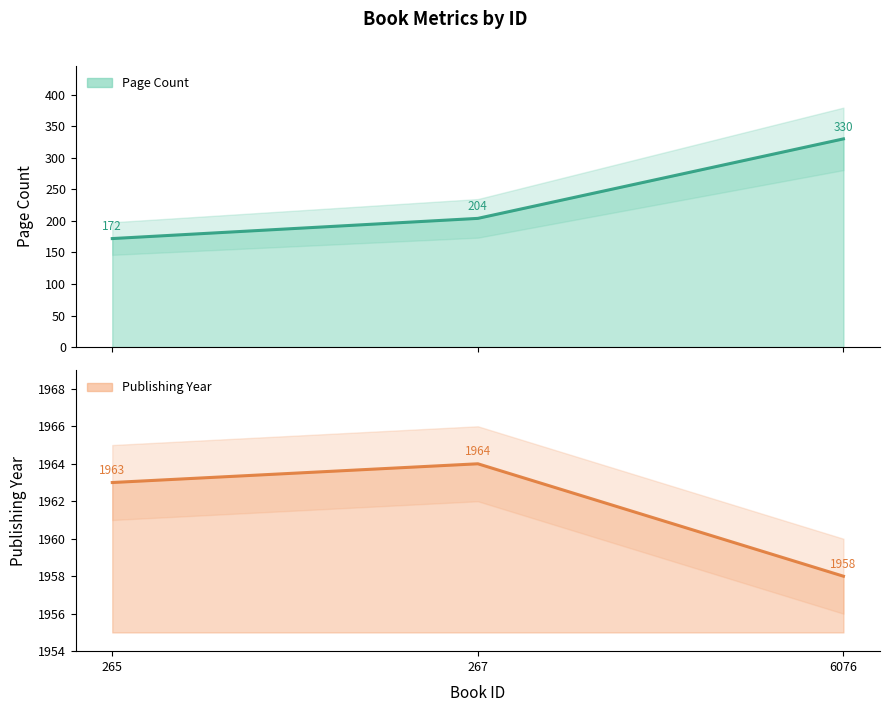

List the series in order of their overall mean, highest first.

publishingYear, pageCount